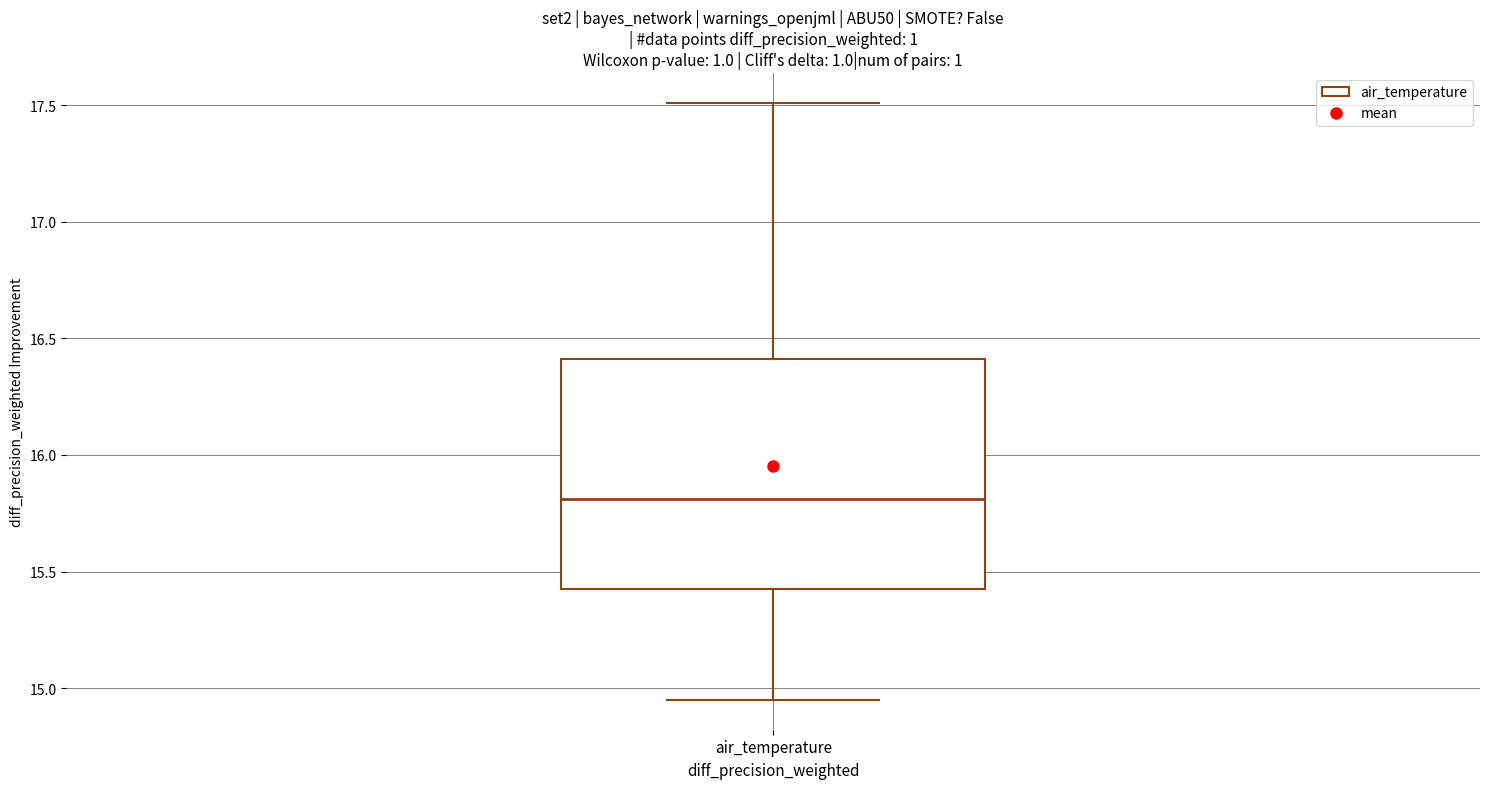

Transcribe this box plot: give where the median line is, the range the box spans, and where the two whiskers end, as read against the y-axis. The values are not printed on the chart, so give them approximately, as read against the axis.

median 15.80, box 15.45 to 16.40, whiskers 14.95 to 17.50